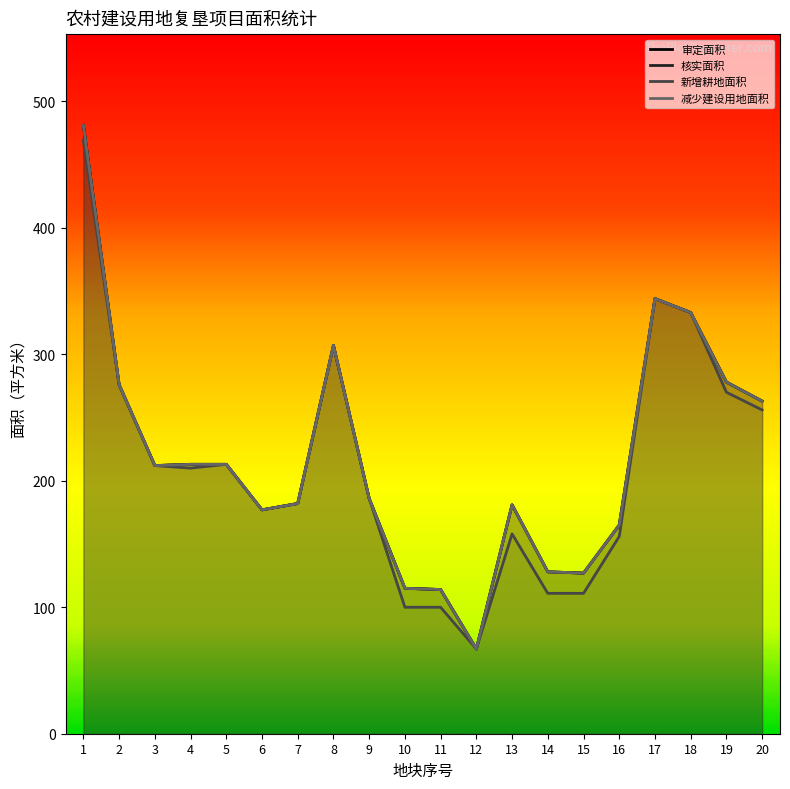

What is the difference between the second highest and minimum values in the 核实面积 series?

277